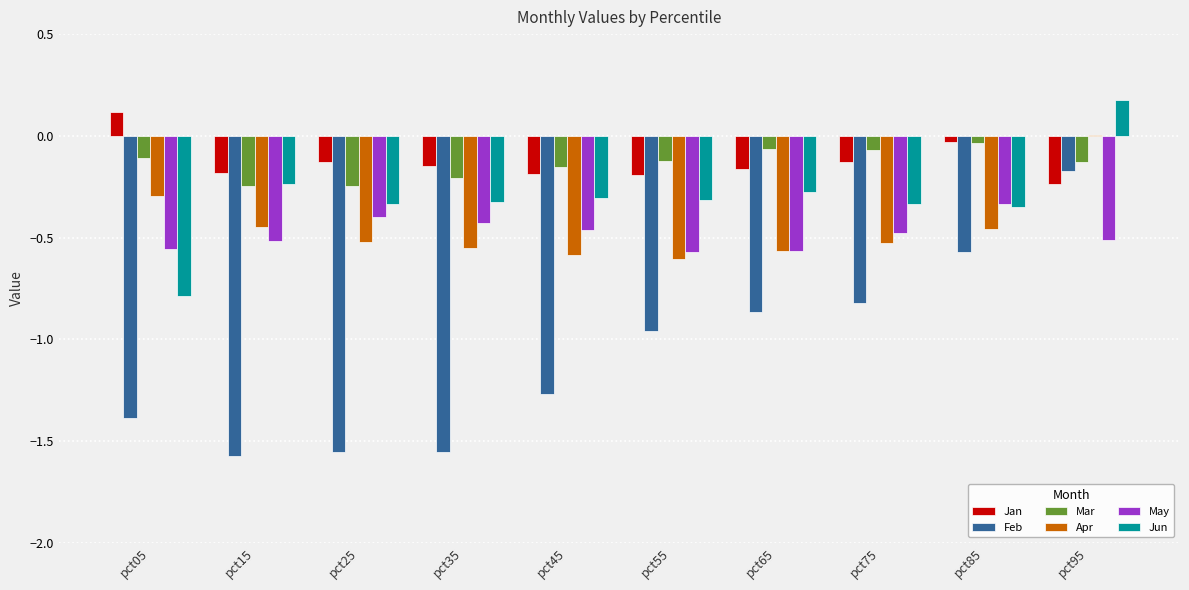

At which category does the chart reach its peak across all series?

pct95